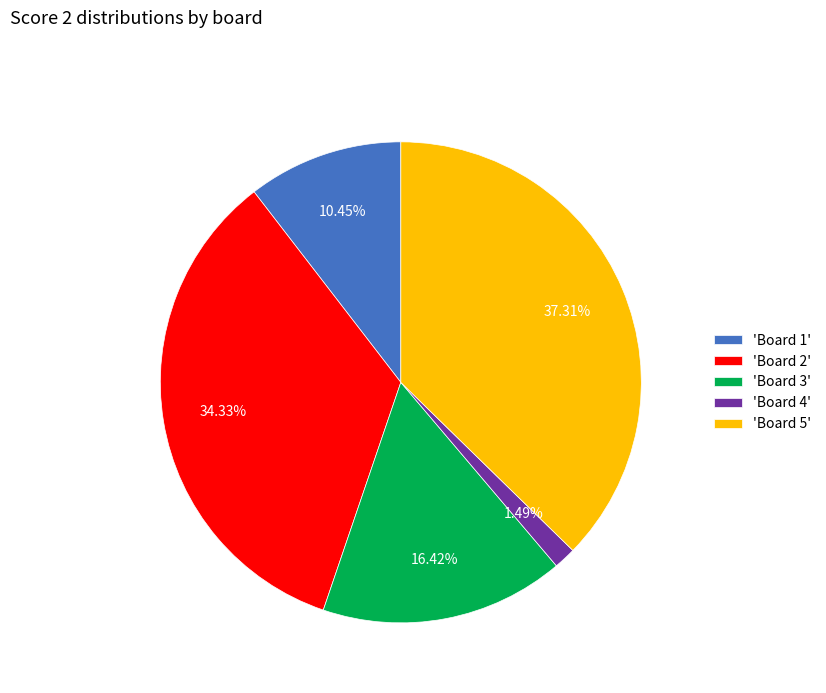

What is the smallest slice in the pie chart?

'Board 4'